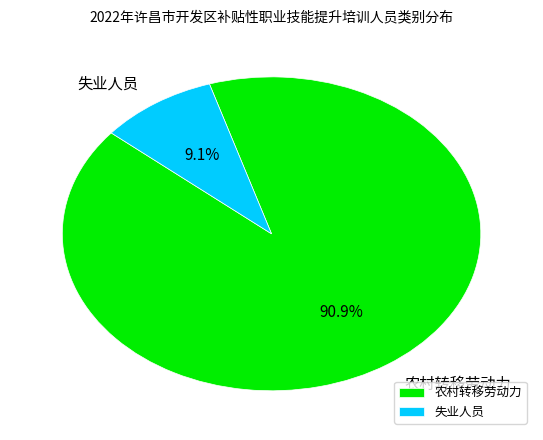

To the nearest percent, what is the average slice percentage?

50%